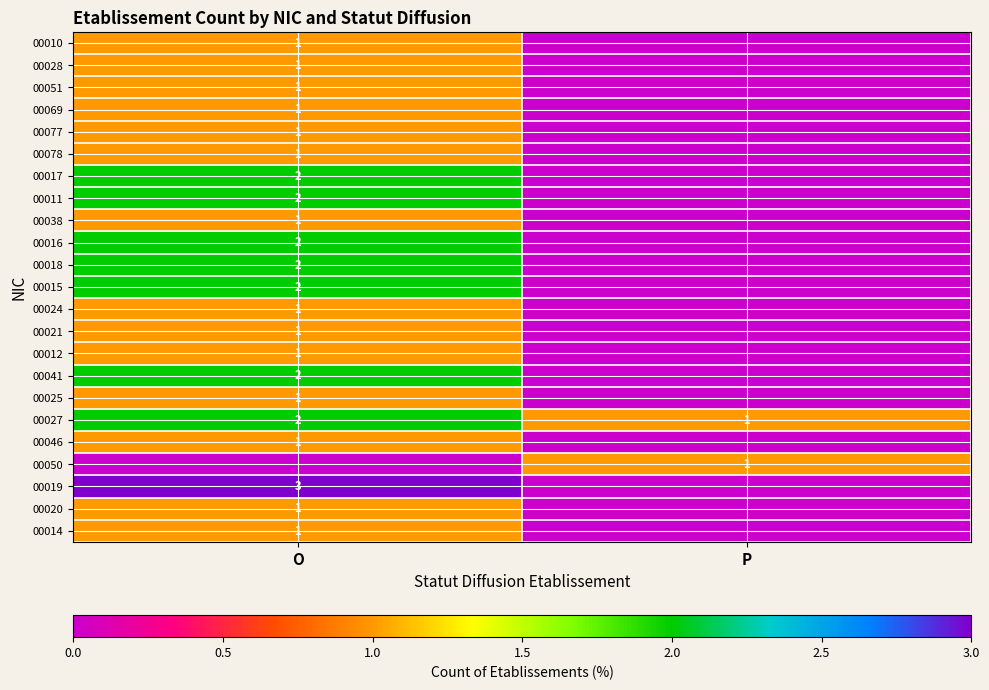

At which category is the sum across all series the highest?

O